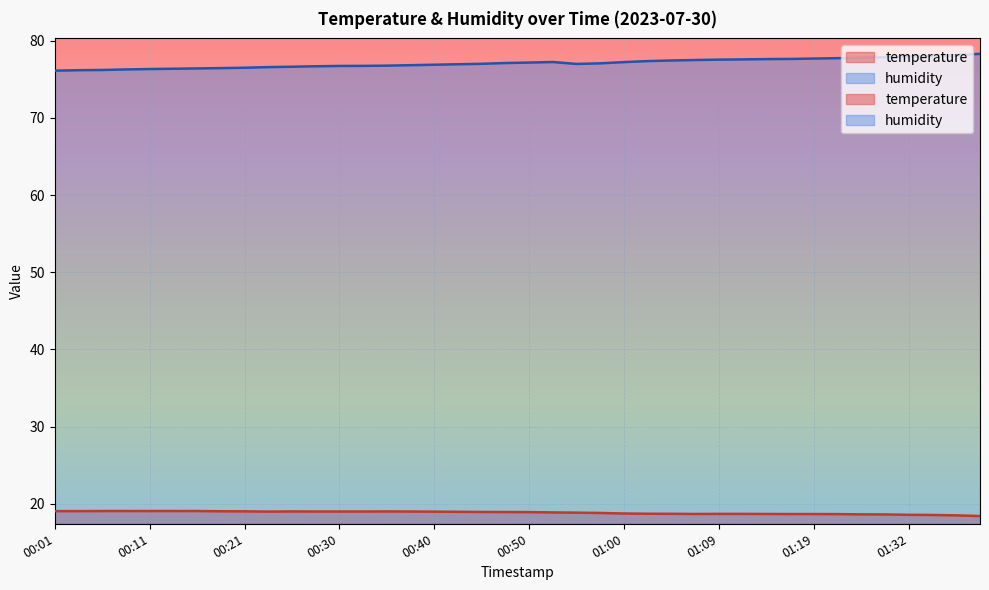

What is the difference between the maximum and second lowest values in the humidity series?

2.1